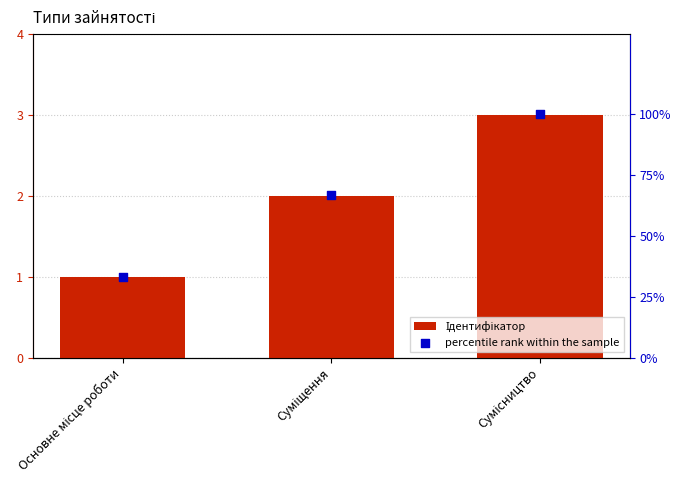

What are all the series names shown in the legend?

Ідентифікатор, percentile rank within the sample